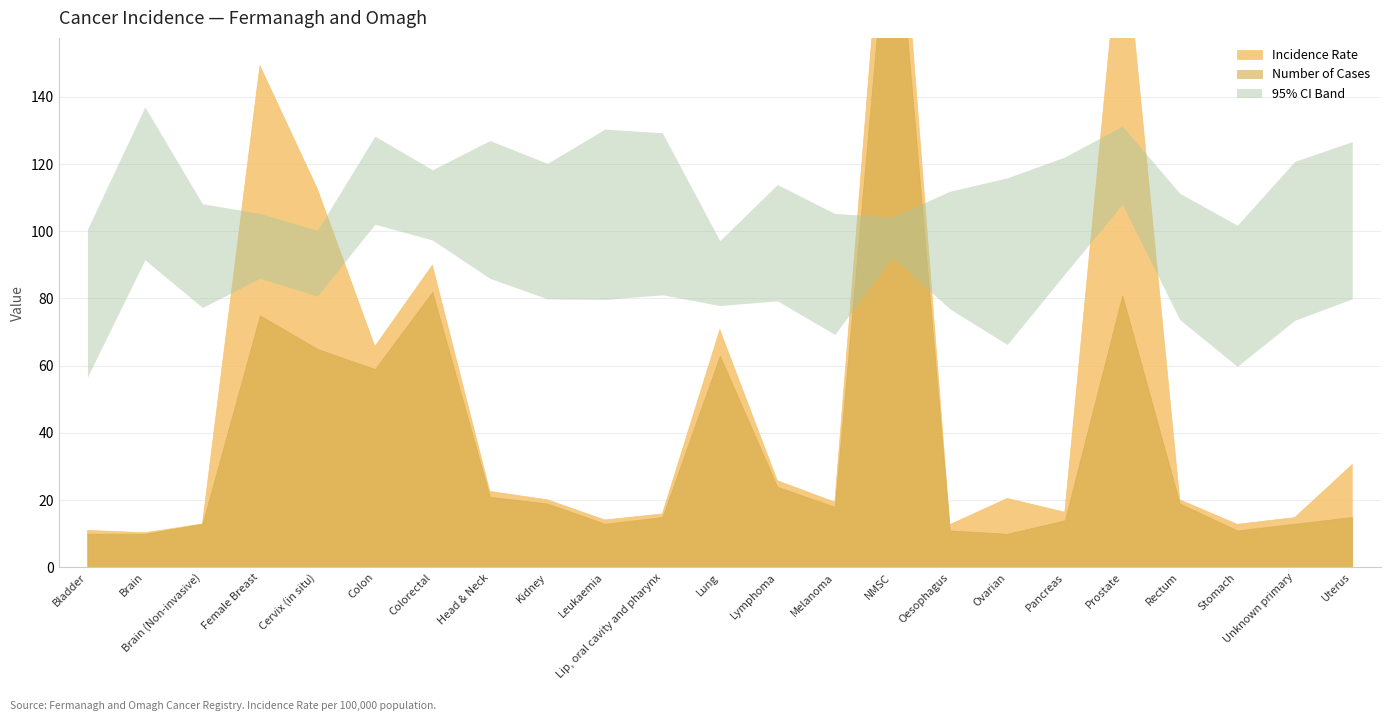

What is the difference between the second highest and minimum values in the Upper 95% CI series?

34.1